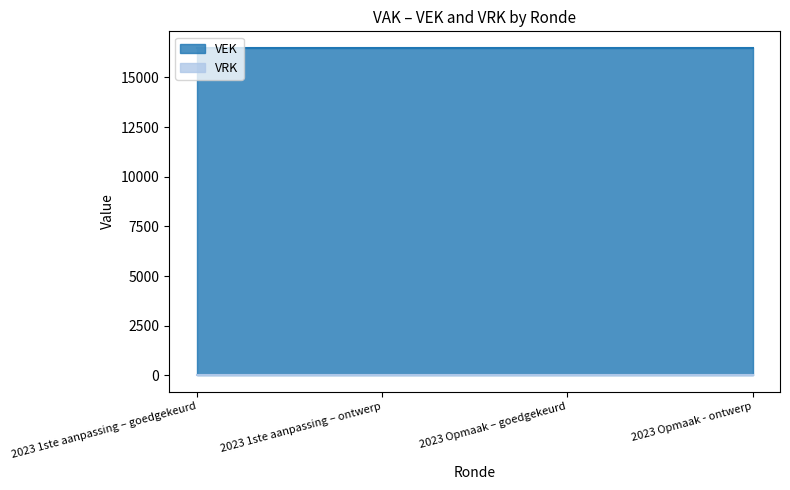

What are all the series names shown in the legend?

VEK, VRK